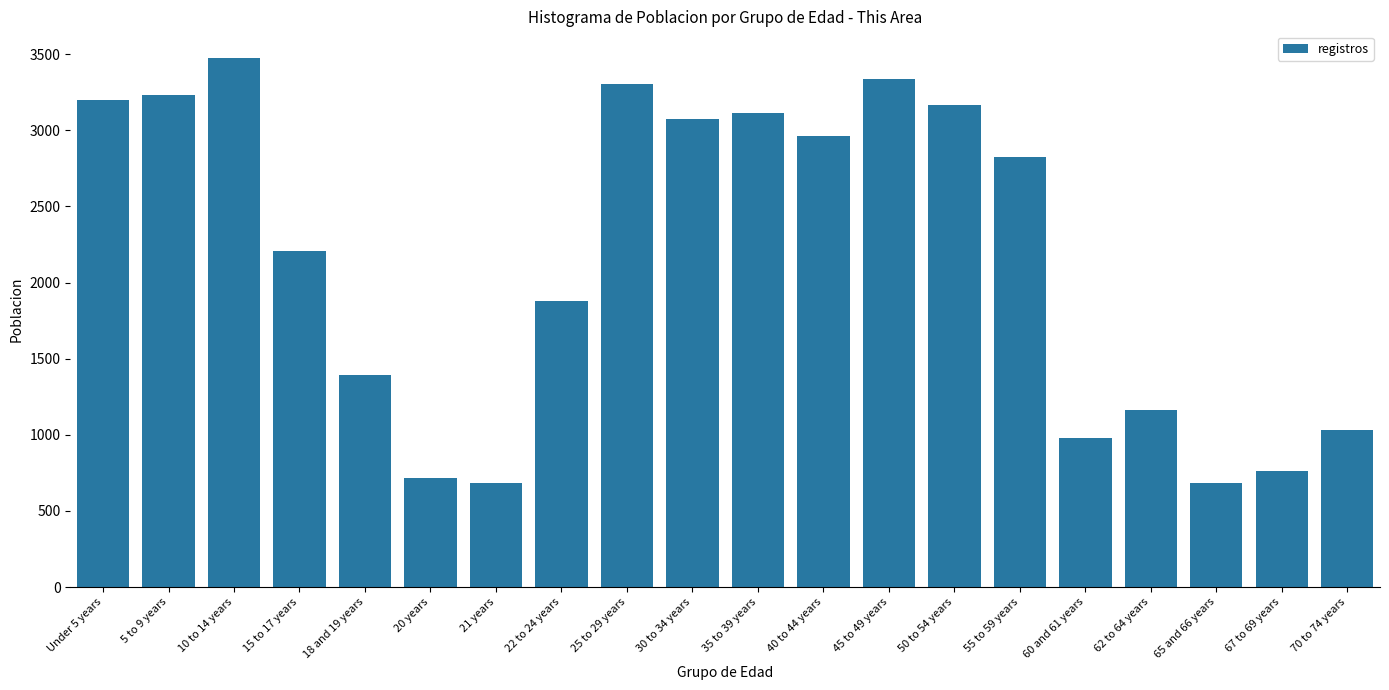

Which label corresponds to the largest value in the chart?

10 to 14 years